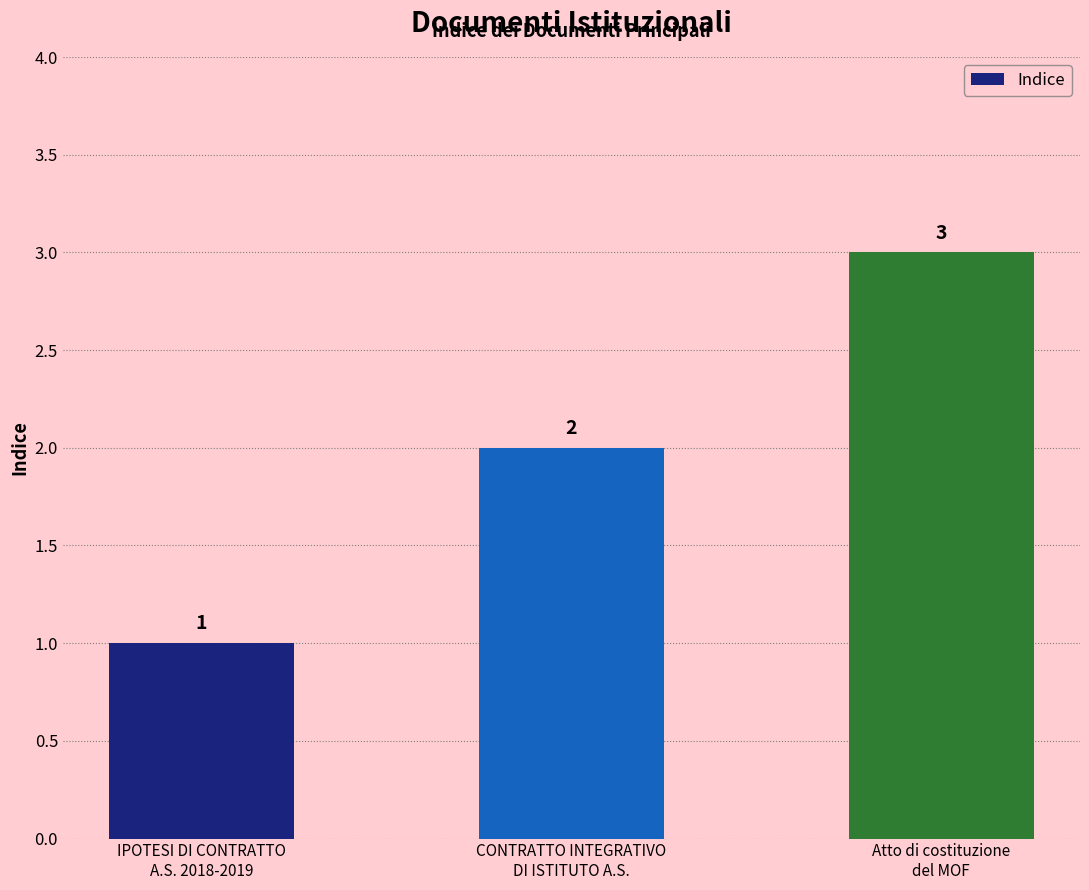

The chart shows a value of 1 at IPOTESI DI CONTRATTO
A.S. 2018-2019. True or false?

True